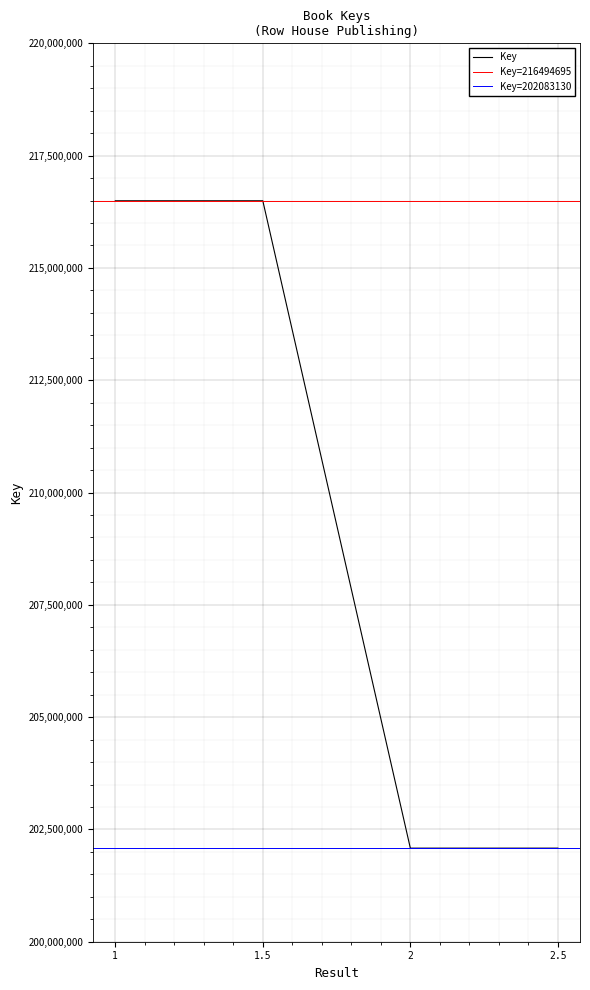

At which label is the value closest to 209288912?

2